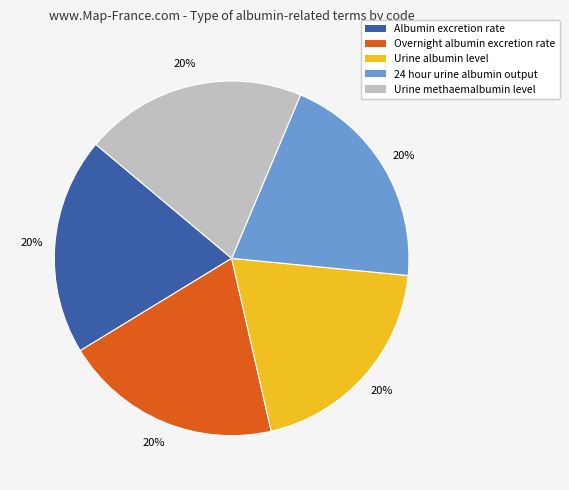

To the nearest percent, what portion does Urine methaemalbumin level represent?

20%